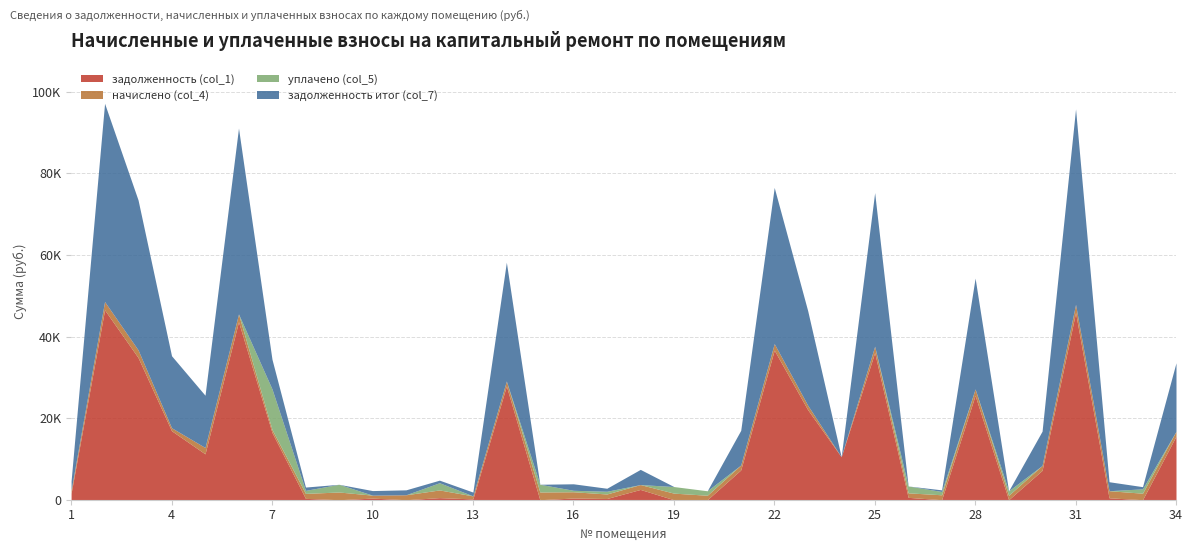

Is the value of задолженность (col_1) at 19 greater than the value of начислено (col_4) at 9?

No